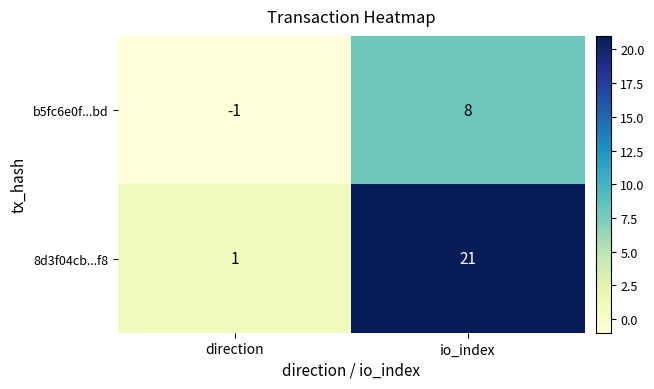

List the series in order of their overall mean, lowest first.

b5fc6e0f...bd, 8d3f04cb...f8